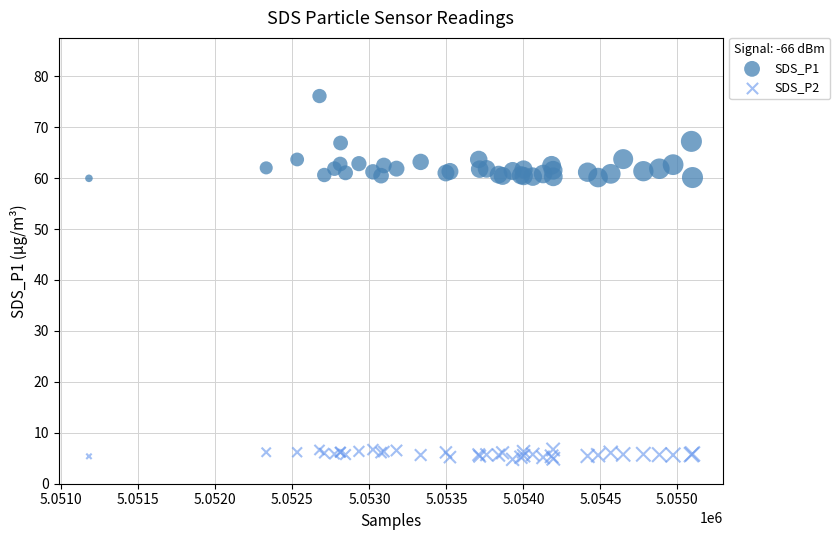

Which series reaches the maximum Y coordinate?

SDS_P1